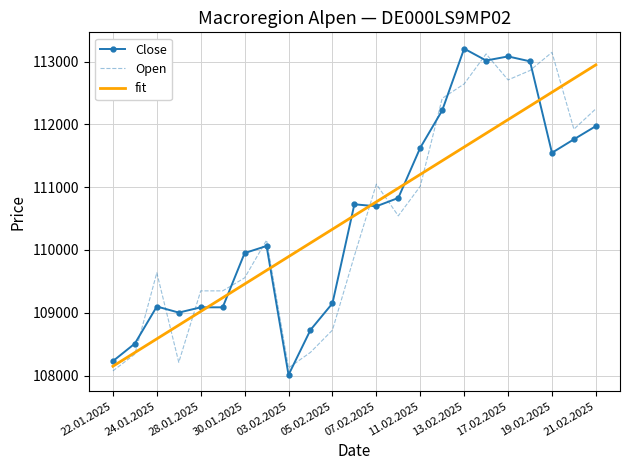

True or false: Close has more than 1 interior local peaks.

True